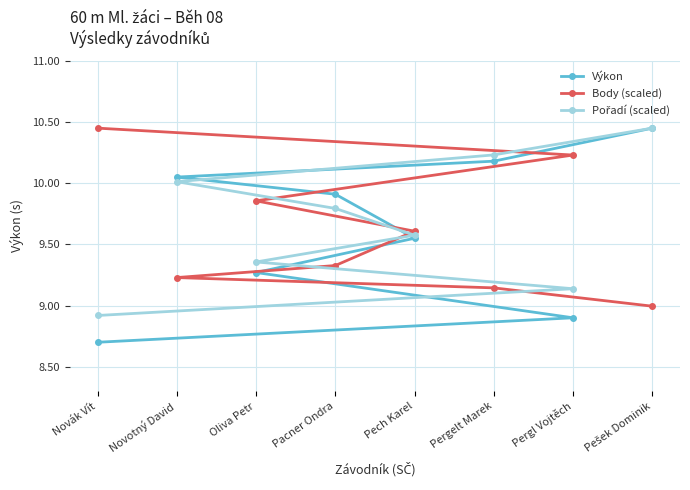

After their last crossing, which series has the higher values: Výkon or Pořadí (scaled)?

Pořadí (scaled)